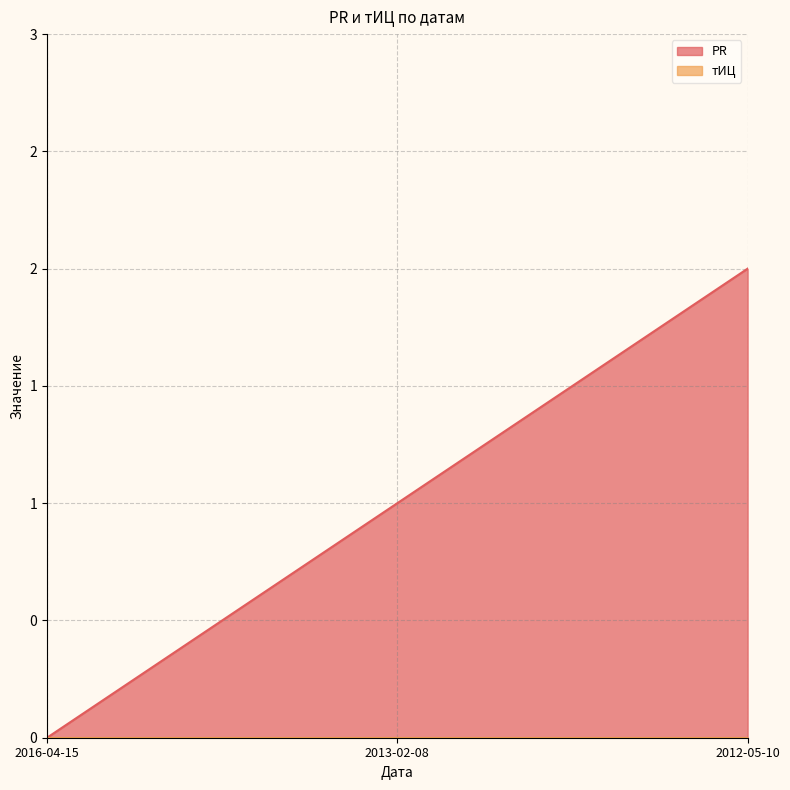

Is it true that the value at 2016-04-15 is 0?

True